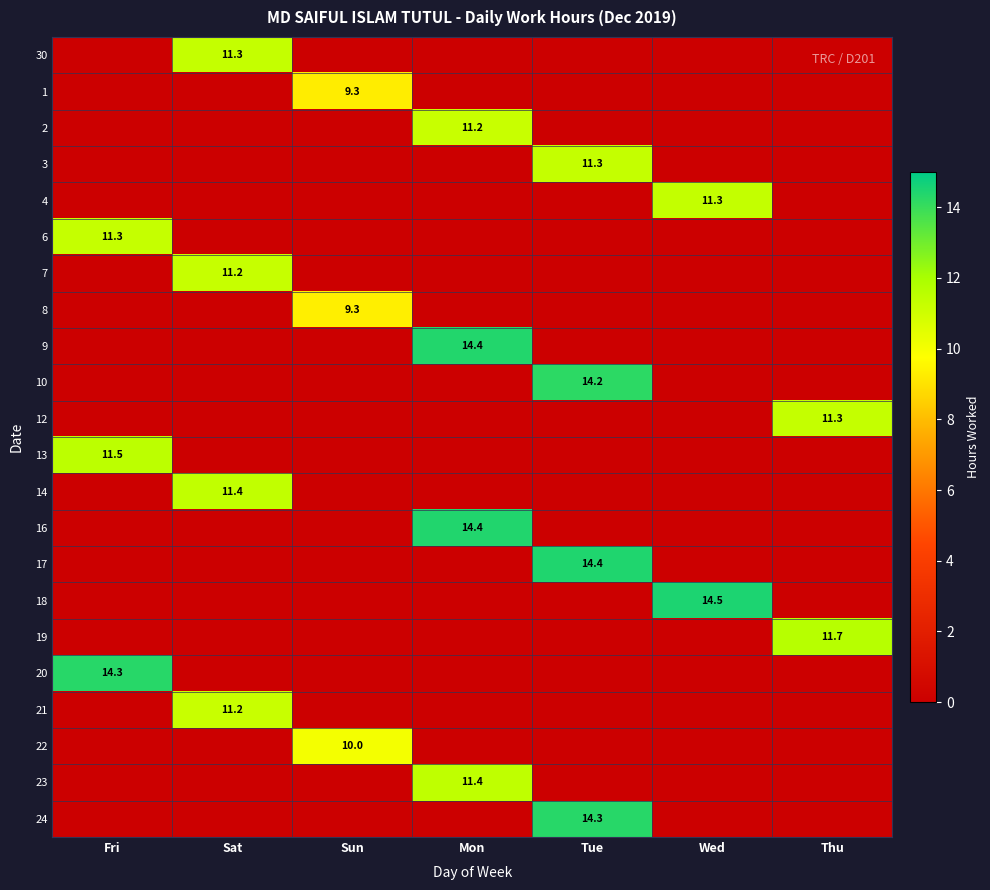

The 13 series shows 17.1 at Fri. True or false?

False